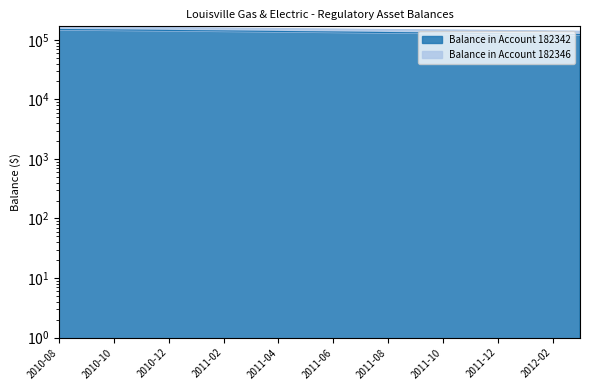

Reading left to right, transcribe all the data shown in this chart.

149523.1	148125.7	146728.3	145330.9	143933.5	142536.1	141138.7	139741.3	138343.9	136946.4	135549.0	134151.6	132754.2	131356.8	129959.4	128562.0	127164.6	125767.2	124369.8	122972.3